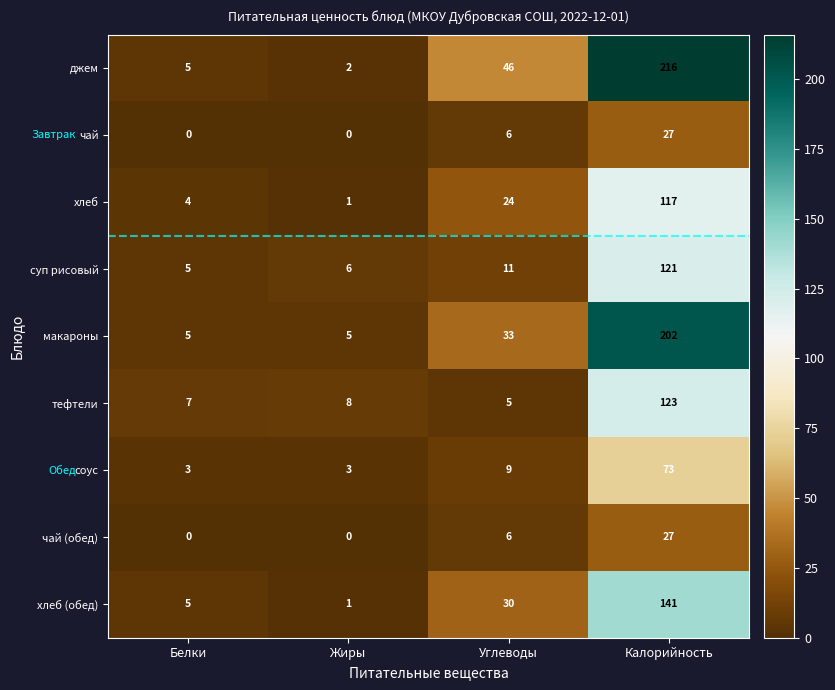

What is the lowest value of the тефтели series?

5